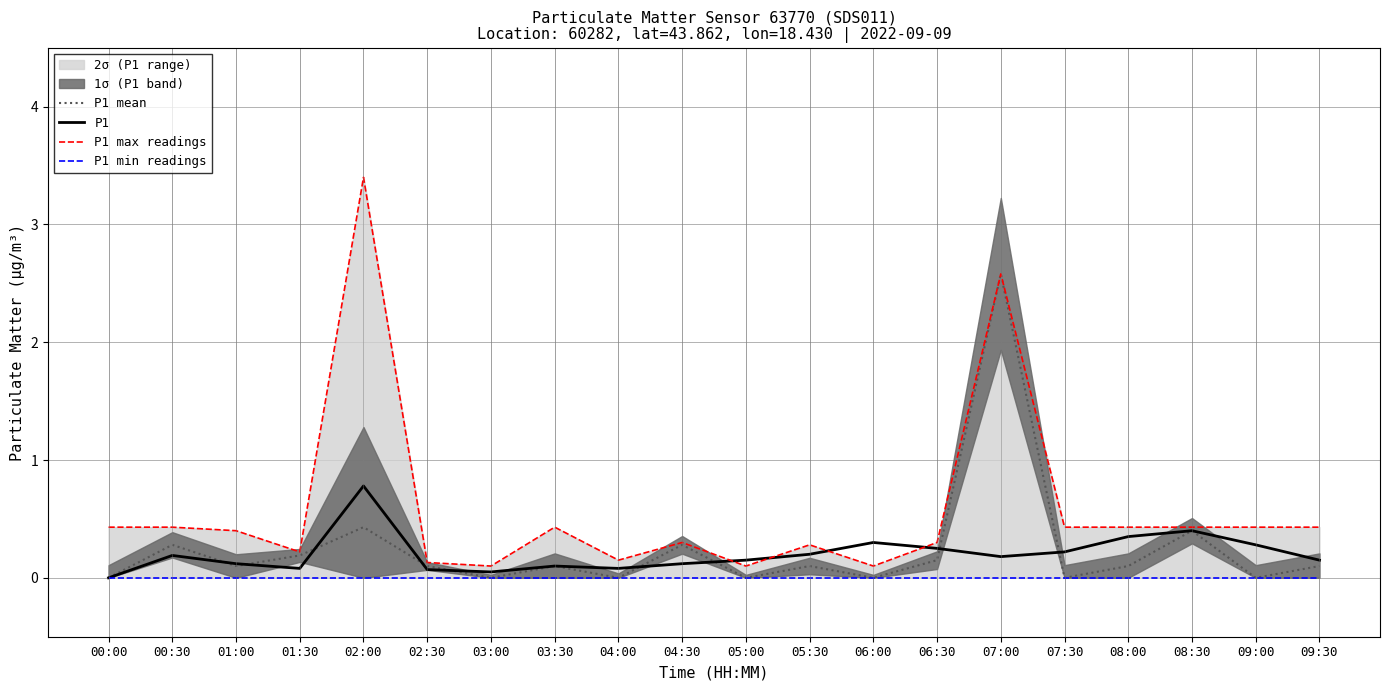

What is the sum of the P1 values at 07:30 and 08:00?

0.6